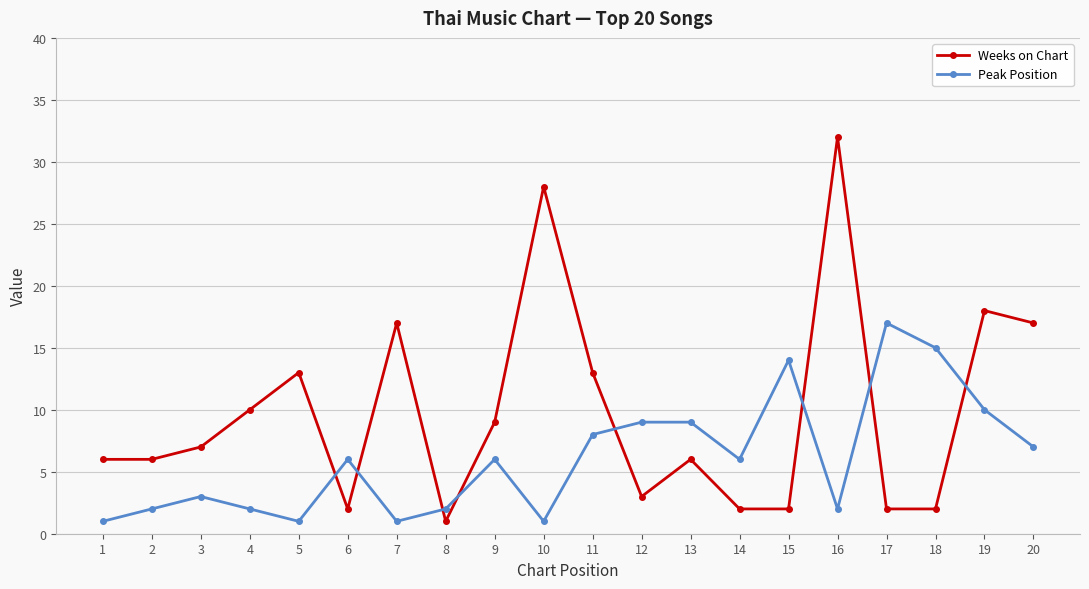

Which series ends up on top after the final intersection of Weeks on Chart and Peak Position?

Weeks on Chart